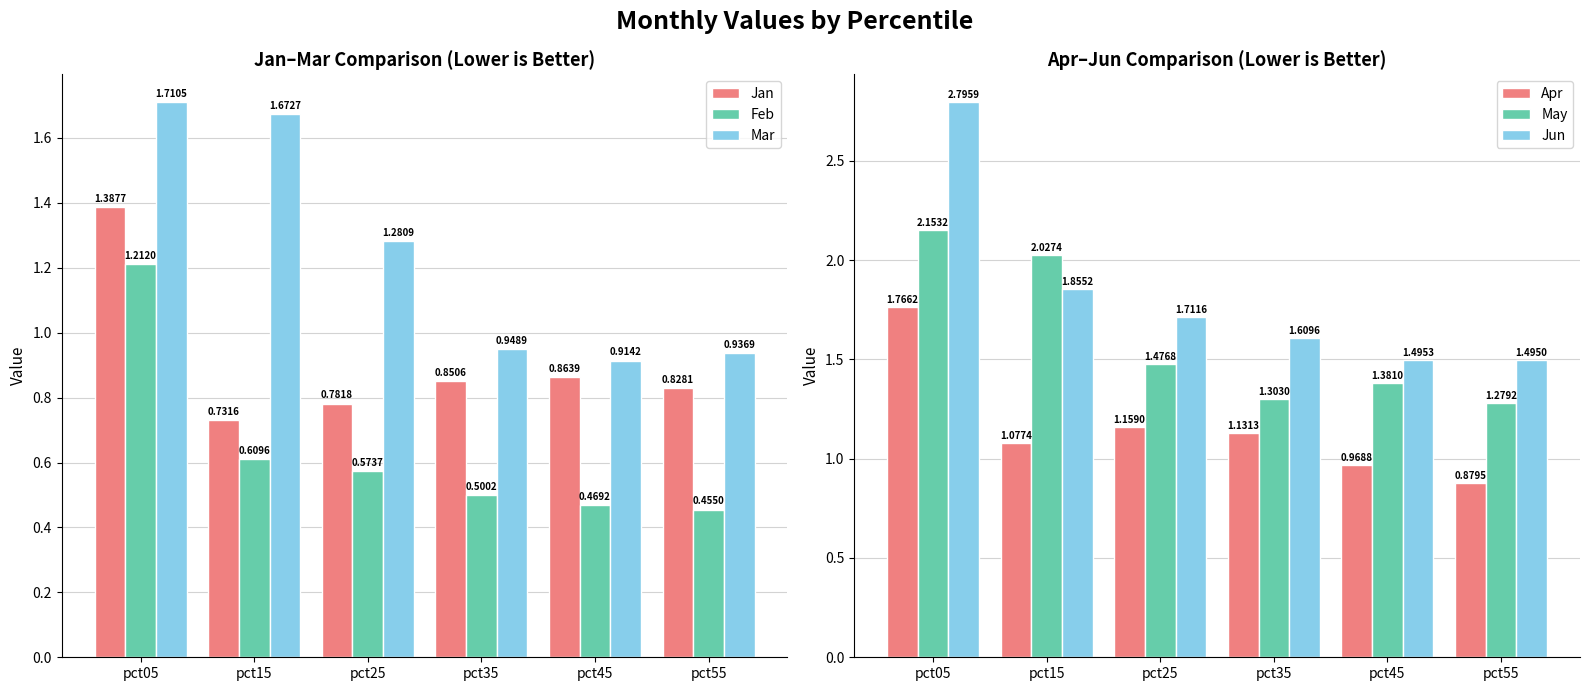

Which series has the widest spread of values?

Jun